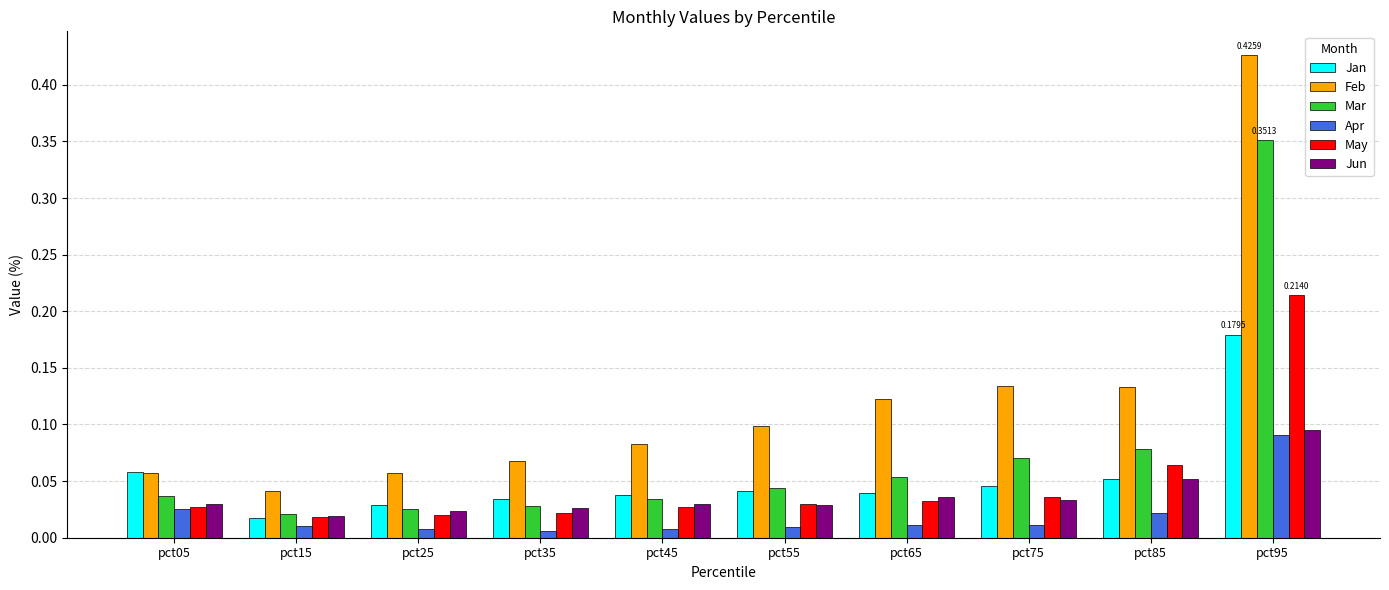

What are all the series names shown in the legend?

Jan, Feb, Mar, Apr, May, Jun